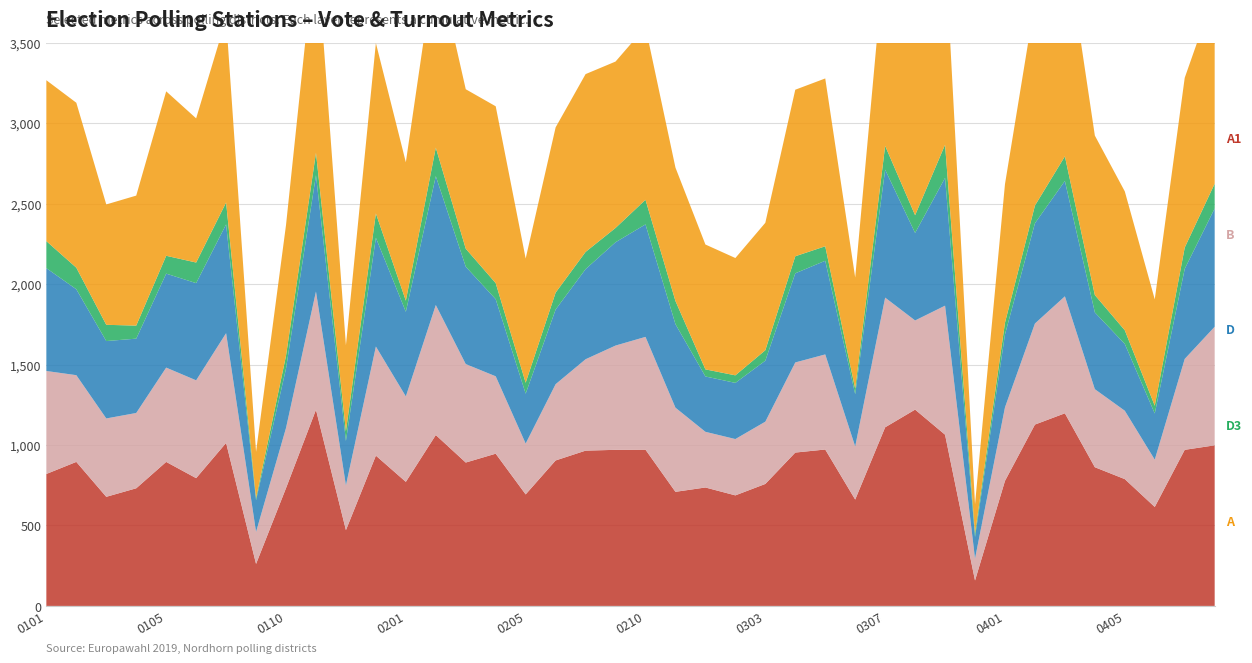

Reading left to right, transcribe all the data shown in this chart.

A1: 0101=820	0102=895	0103=678	0104=731	0105=895	0106=794	0108=1013	0109=261	0110=732	0111=1219	0112=471	0113=934	0201=771	0202=1062	0203=891	0204=946	0205=693	0206=904	0207=965	0208=970	0210=971	0212=709	0301=736	0302=687	0303=758	0304=953	0305=972	0306=661	0307=1110	0309=1220	0310=1064	0311=158	0401=777	0402=1127	0403=1197	0404=862	0405=788	0406=615	0407=970	0408=998
B: 0101=640	0102=539	0103=487	0104=468	0105=586	0106=608	0108=682	0109=199	0110=374	0111=735	0112=278	0113=678	0201=531	0202=808	0203=612	0204=481	0205=316	0206=474	0207=568	0208=648	0210=701	0212=523	0301=346	0302=350	0303=387	0304=560	0305=591	0306=330	0307=806	0309=554	0310=802	0311=136	0401=457	0402=628	0403=727	0404=485	0405=425	0406=294	0407=565	0408=737
D3: 0101=168	0102=134	0103=101	0104=81	0105=111	0106=128	0108=136	0109=13	0110=80	0111=139	0112=61	0113=151	0201=69	0202=177	0203=112	0204=100	0205=68	0206=105	0207=107	0208=89	0210=153	0212=144	0301=44	0302=47	0303=65	0304=106	0305=90	0306=34	0307=148	0309=110	0310=206	0311=23	0401=73	0402=110	0403=153	0404=108	0405=85	0406=48	0407=132	0408=154
A: 0101=1000	0102=1025	0103=748	0104=808	0105=1022	0106=896	0108=1143	0109=288	0110=812	0111=1322	0112=534	0113=1059	0201=860	0202=1184	0203=991	0204=1099	0205=772	0206=1027	0207=1105	0208=1034	0210=1074	0212=829	0301=776	0302=729	0303=792	0304=1035	0305=1043	0306=691	0307=1223	0309=1320	0310=1234	0311=181	0401=861	0402=1270	0403=1376	0404=991	0405=863	0406=661	0407=1055	0408=1188
D: 0101=639	0102=534	0103=481	0104=462	0105=584	0106=604	0108=676	0109=197	0110=369	0111=723	0112=276	0113=676	0201=526	0202=801	0203=605	0204=479	0205=310	0206=464	0207=560	0208=642	0210=699	0212=519	0301=344	0302=349	0303=379	0304=554	0305=582	0306=325	0307=795	0309=544	0310=794	0311=134	0401=453	0402=623	0403=717	0404=477	0405=415	0406=287	0407=560	0408=735